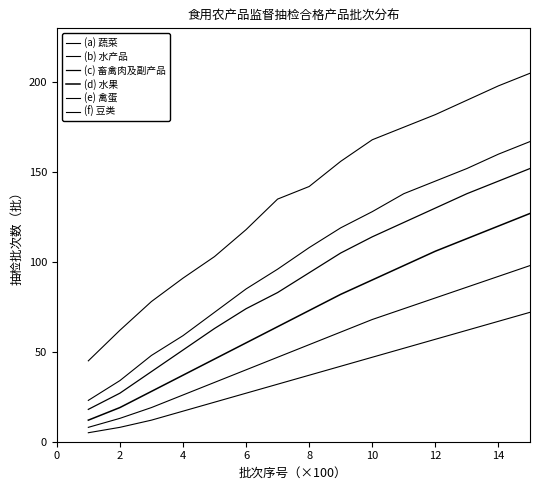

How many lines are shown in the chart?

6